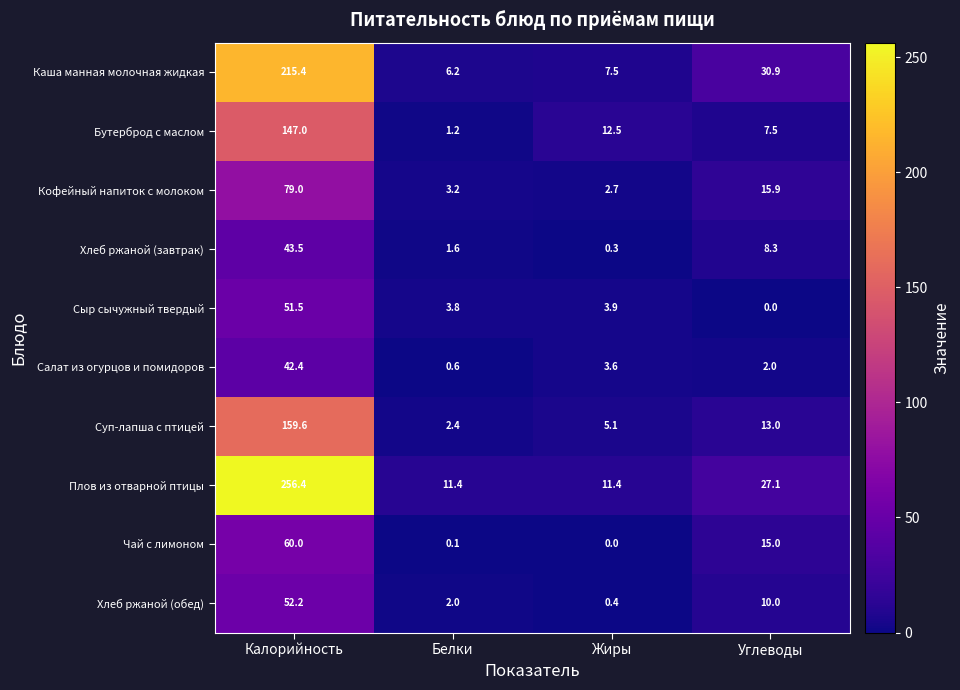

Rank the series at Калорийность from highest to lowest value.

Плов из отварной птицы, Каша манная молочная жидкая, Суп-лапша с птицей, Бутерброд с маслом, Кофейный напиток с молоком, Чай с лимоном, Хлеб ржаной (обед), Сыр сычужный твердый, Хлеб ржаной (завтрак), Салат из огурцов и помидоров